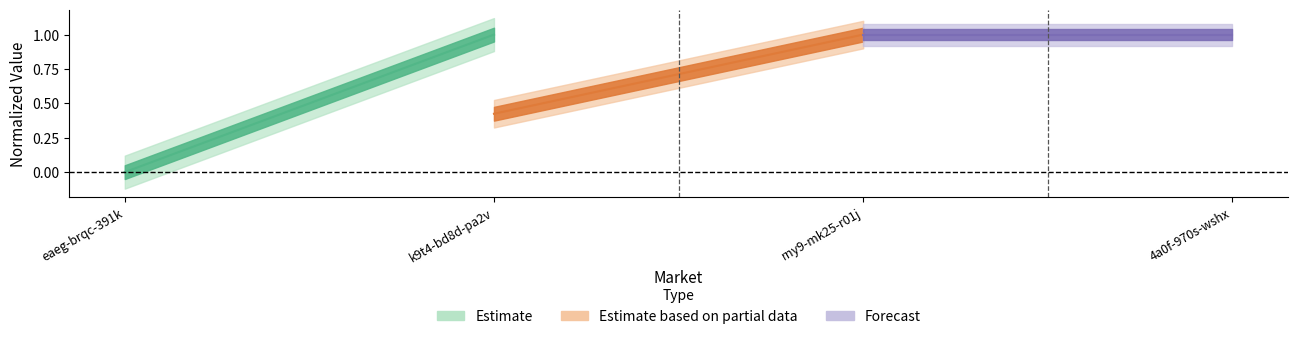

What is the label of the 2nd point from the left?

k9t4-bd8d-pa2v